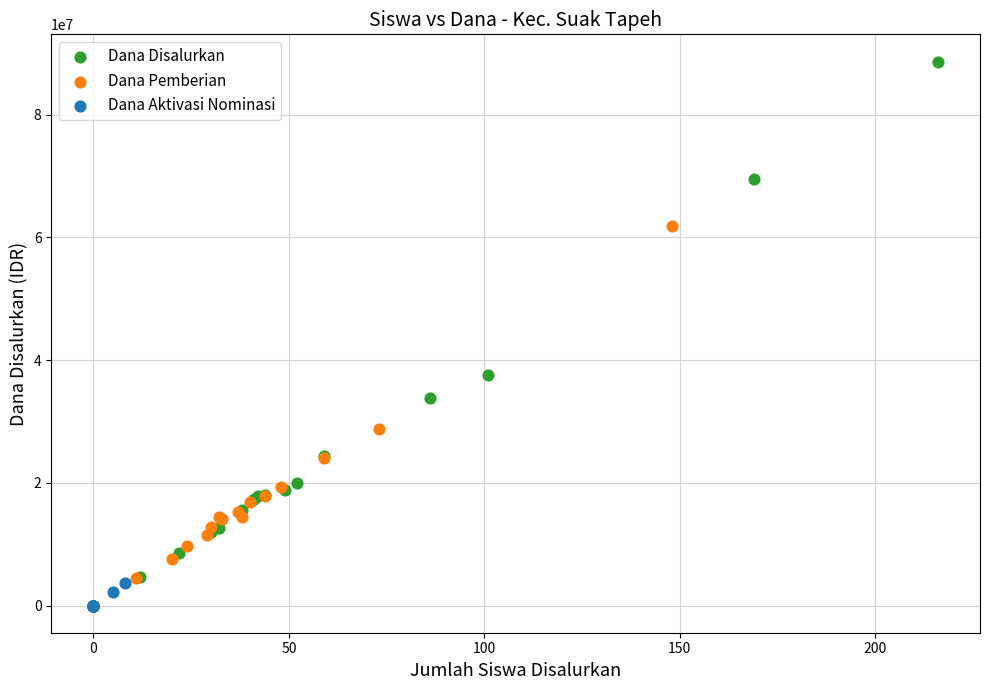

Which series reaches the minimum Y coordinate?

Dana Aktivasi Nominasi